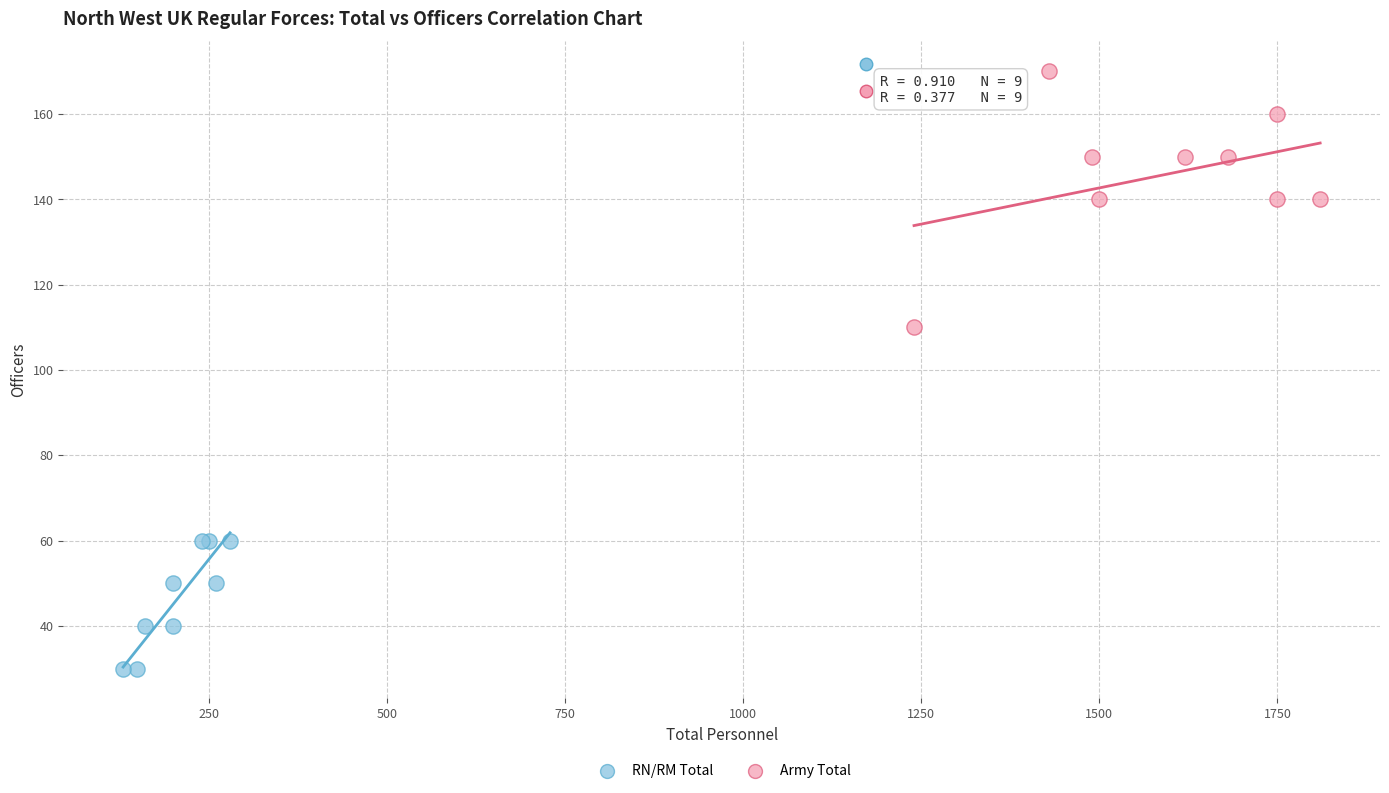

Which series reaches the maximum Y coordinate?

Army Total